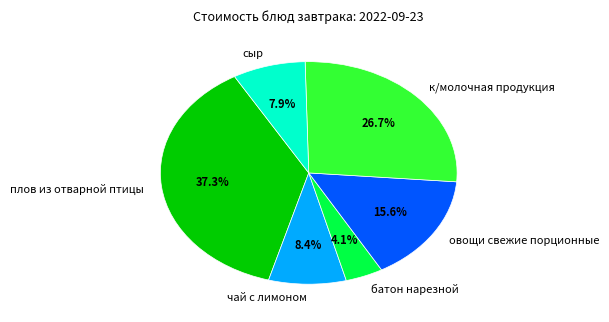

What is the ratio of the value at к/молочная продукция to the value at батон нарезной?

6.5